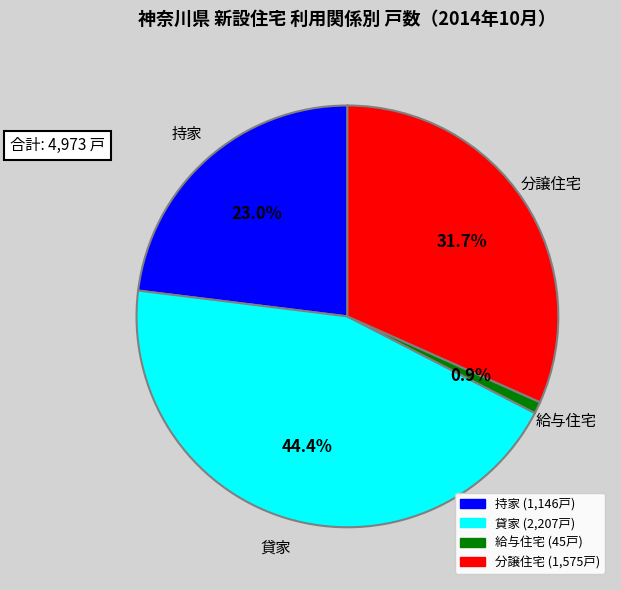

Which category has the smallest portion of the pie?

給与住宅